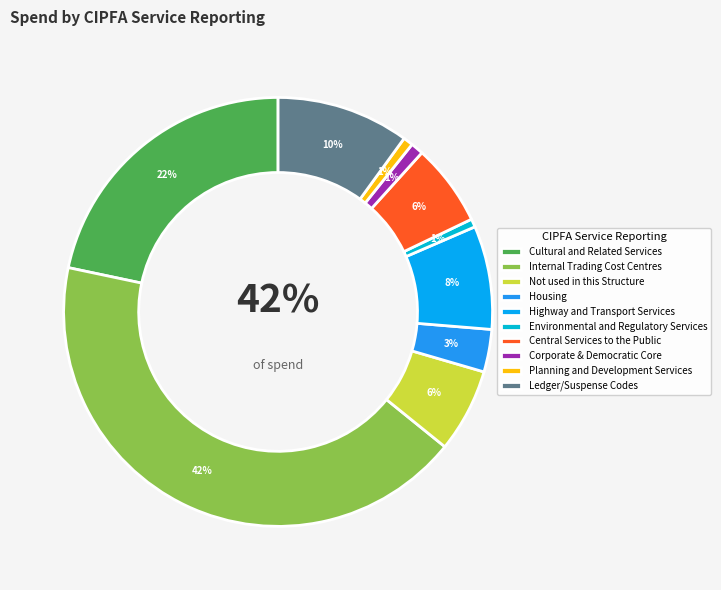

The Internal Trading Cost Centres slice represents 55% of the pie. True or false?

False